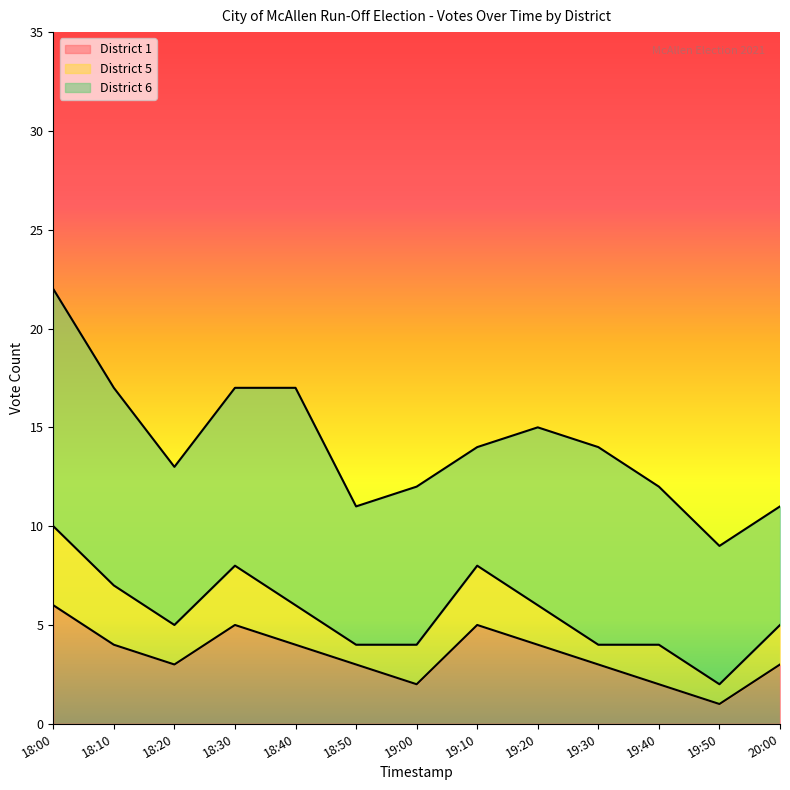

At which label does District 1 first exceed 3?

18:00